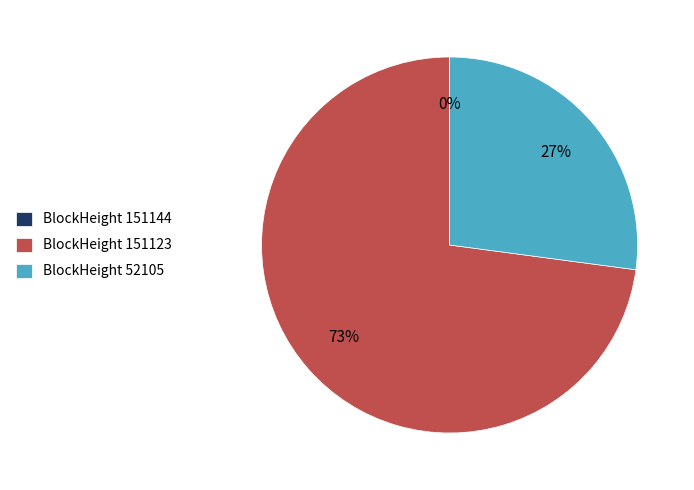

Which category has the biggest portion of the pie?

BlockHeight 151123